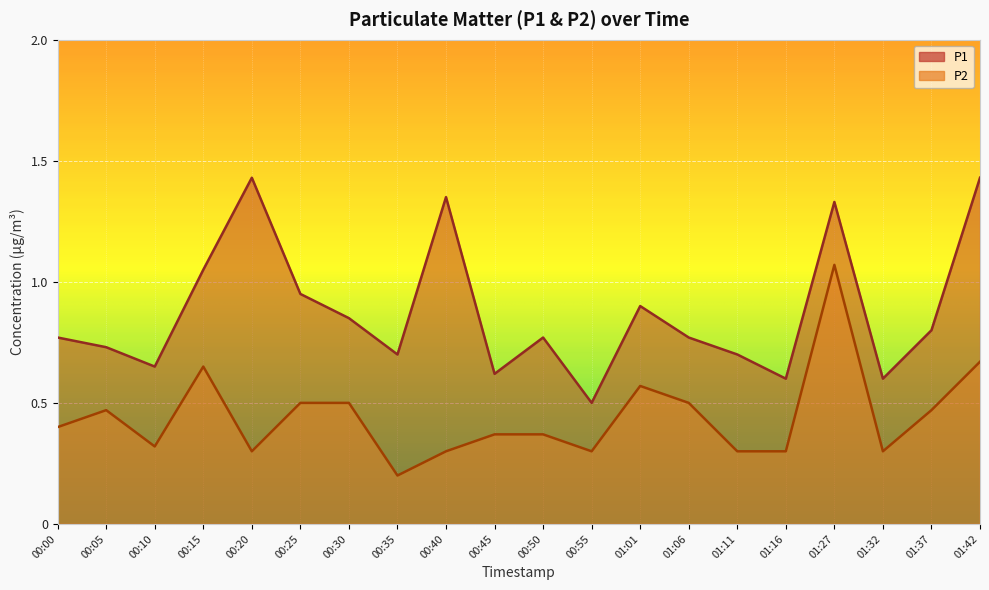

At which label does P2 reach its minimum?

00:35